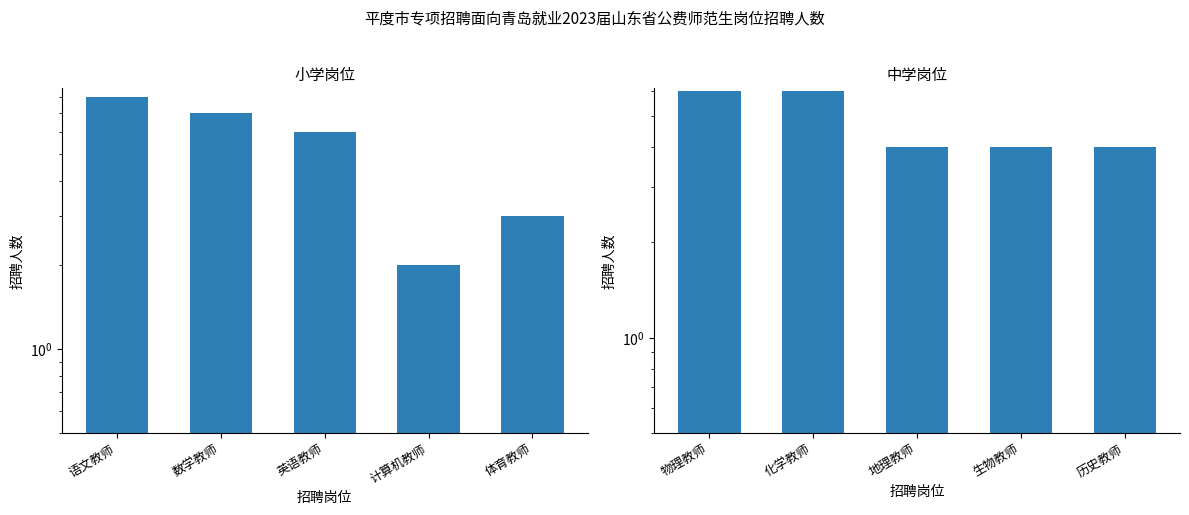

What is the minimum value shown in the chart?

2